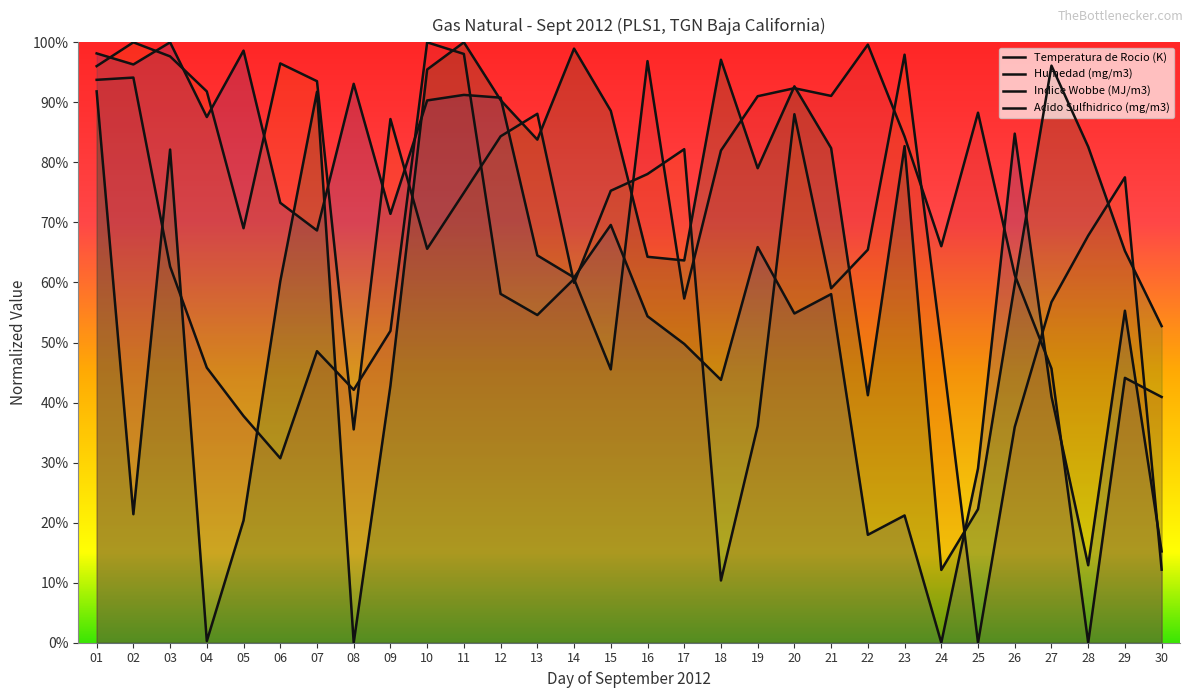

Which series changed the most between 13 and 20?

Temperatura de Rocio (K)